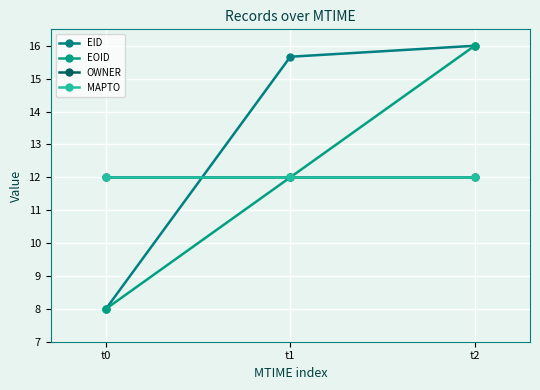

Reading right to left, what are all the values shown in this chart?

EID: 16.0	15.7	8.0
EOID: 16.0	12.0	8.0
OWNER: 12.0	12.0	12.0
MAPTO: 12.0	12.0	12.0